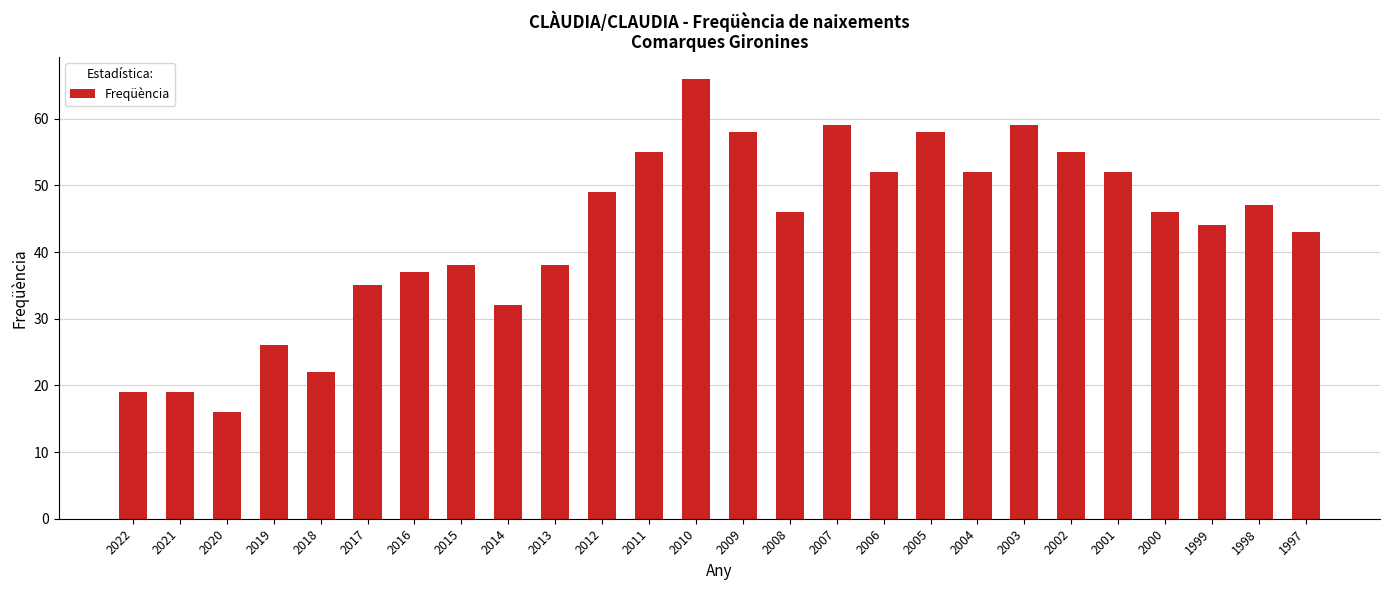

Which label corresponds to the largest value in the chart?

2010